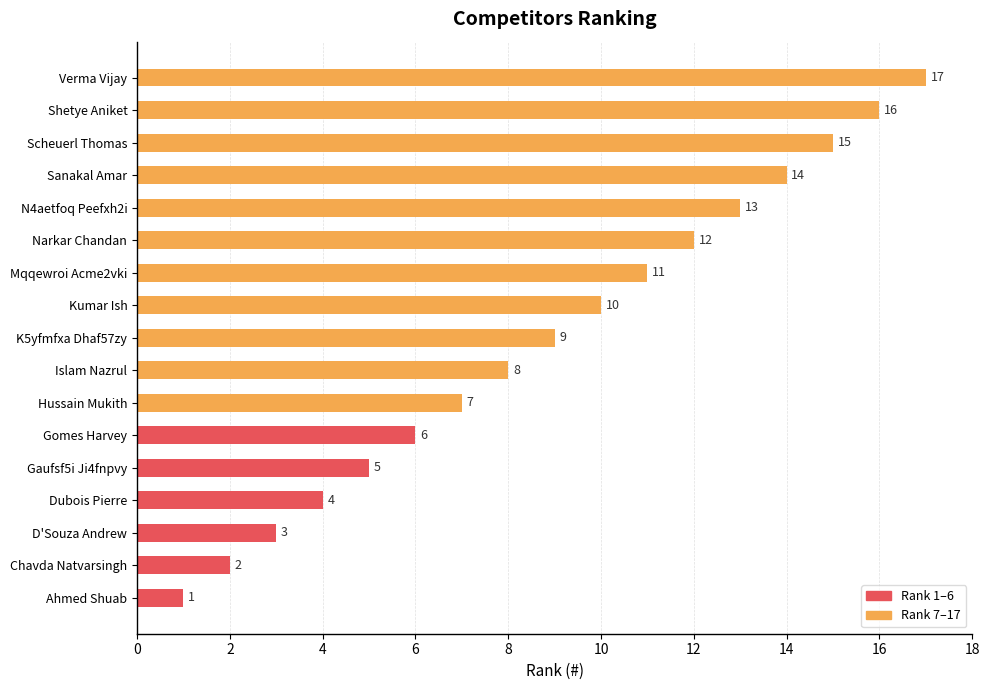

What is the average value?

9